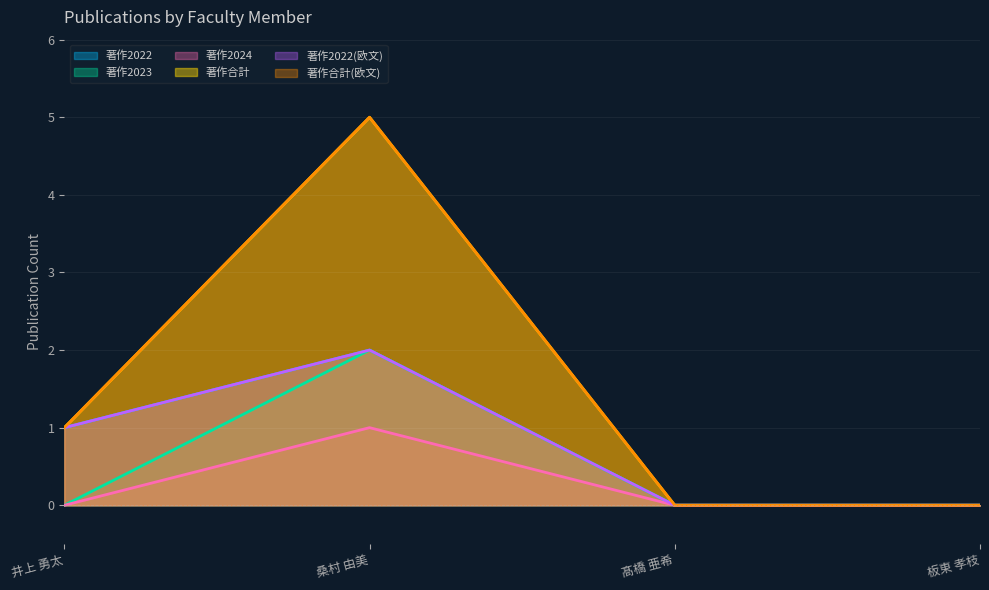

True or false: 著作合計 and 著作2023 intersect in this chart.

False